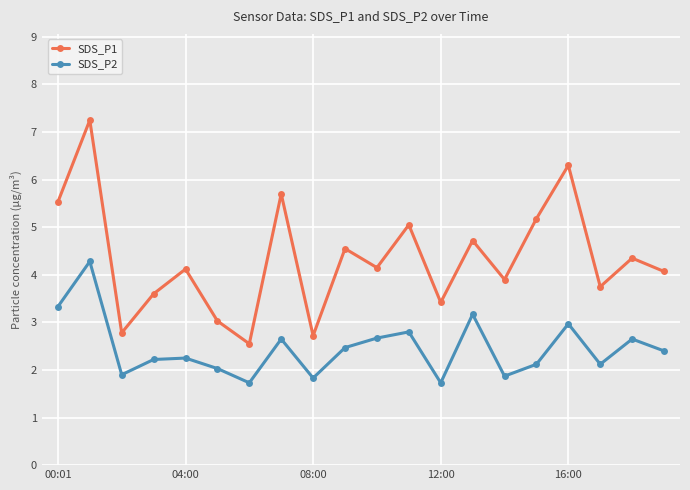

True or false: SDS_P1 and SDS_P2 cross at least once.

False